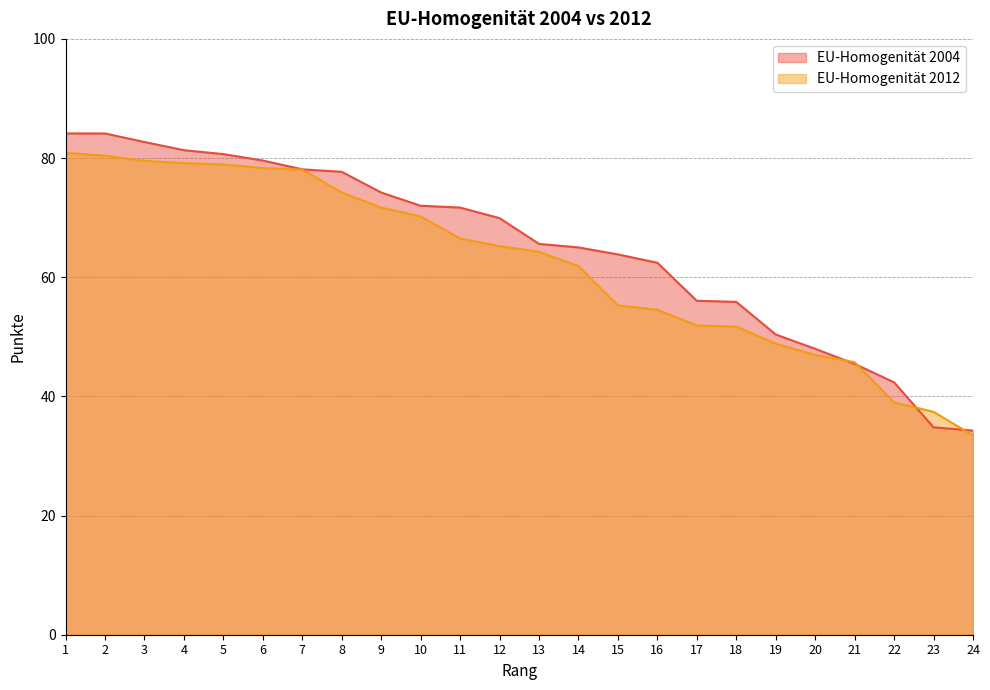

List the labels in order of EU-Homogenität 2012 value, smallest first.

24, 23, 22, 21, 20, 19, 18, 17, 16, 15, 14, 13, 12, 11, 10, 9, 8, 7, 6, 5, 4, 3, 2, 1